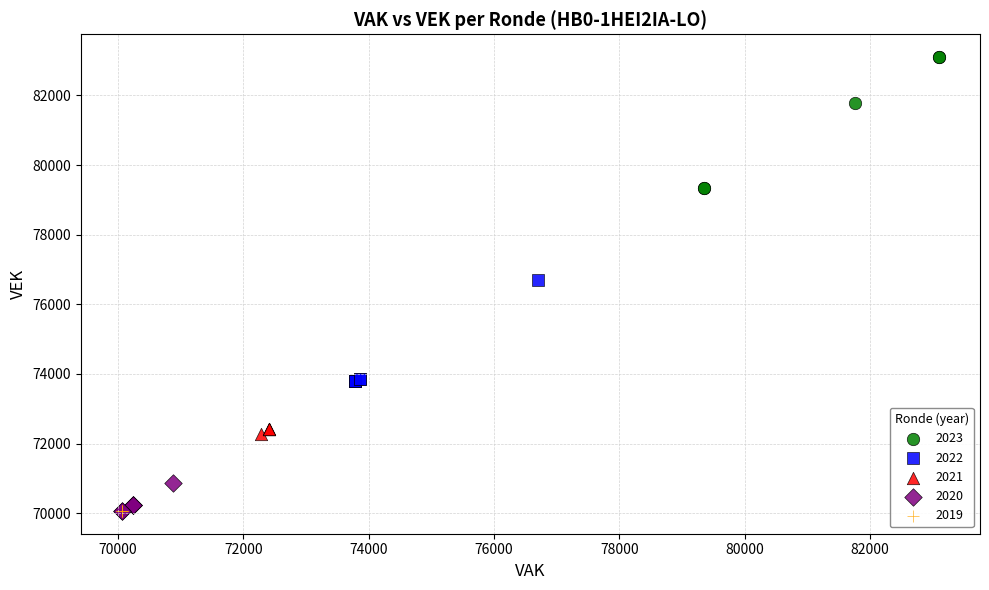

What are all the series names shown in the legend?

2023, 2022, 2021, 2020, 2019